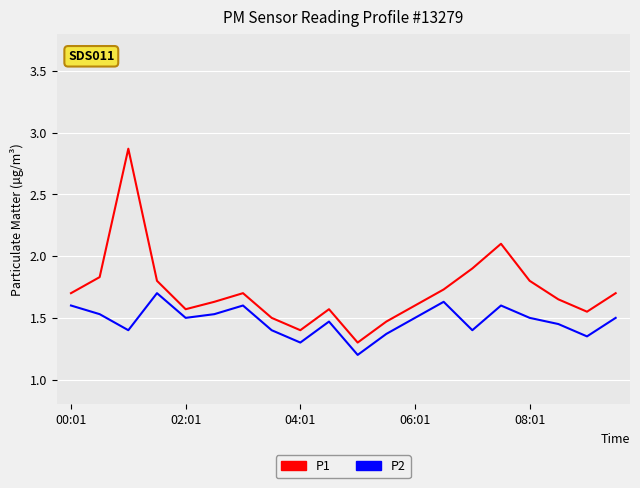

Which series has the largest total across all categories?

P1